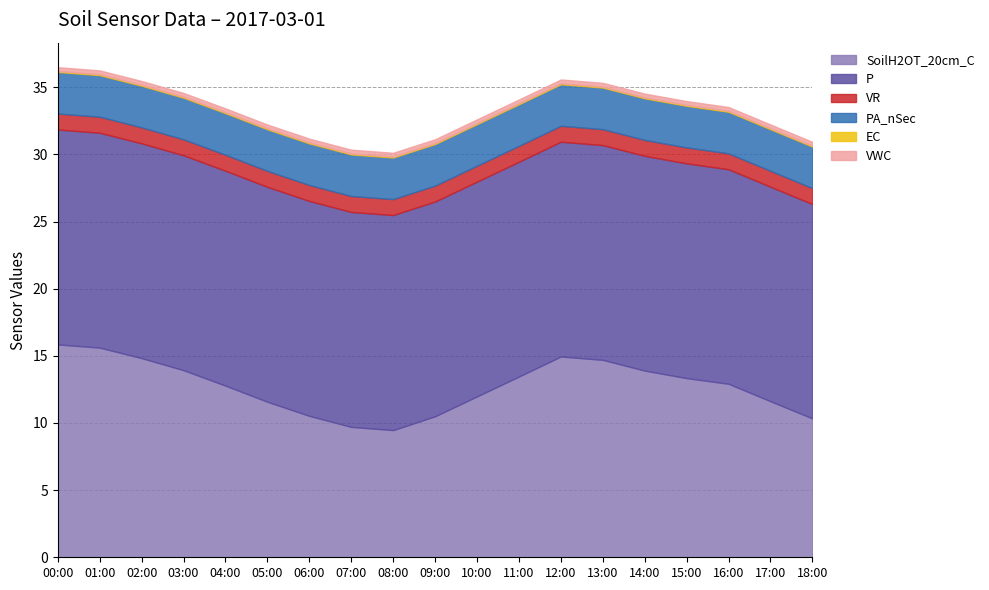

Is it true that VWC equals 0.3 at 09:00?

True